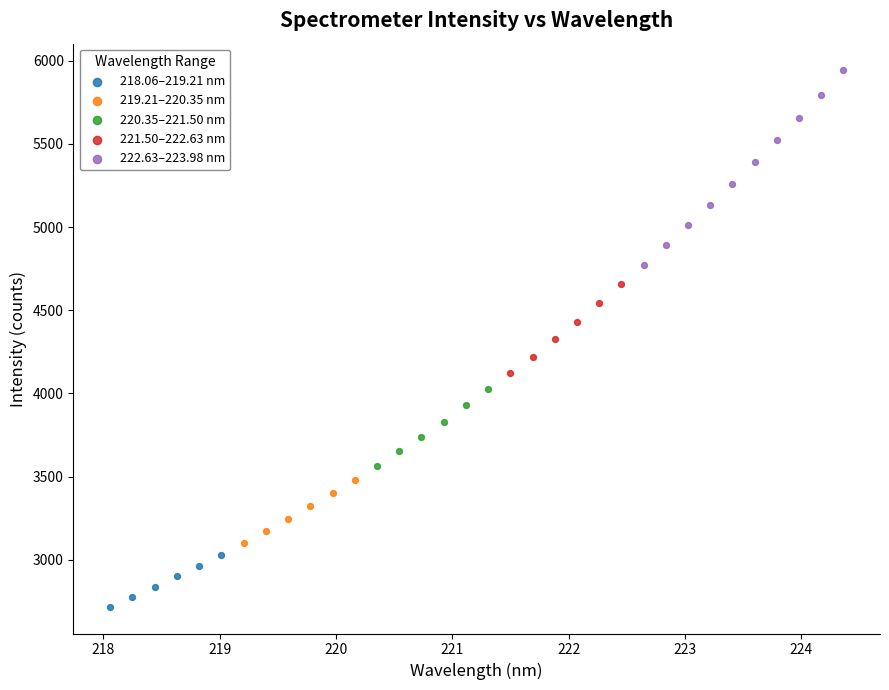

Which series has the widest spread of Y values?

222.63–223.98 nm